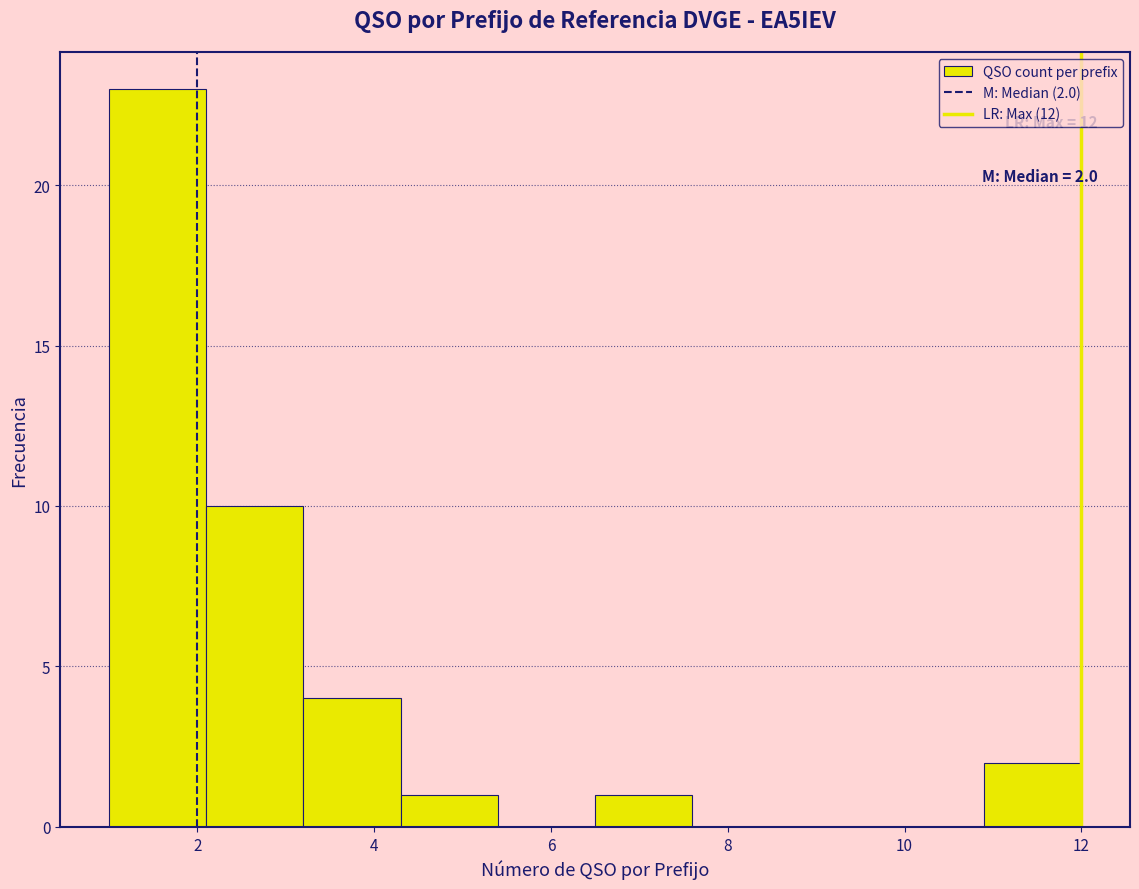

Which range on the x-axis has the tallest bar?

1.0 to 2.1